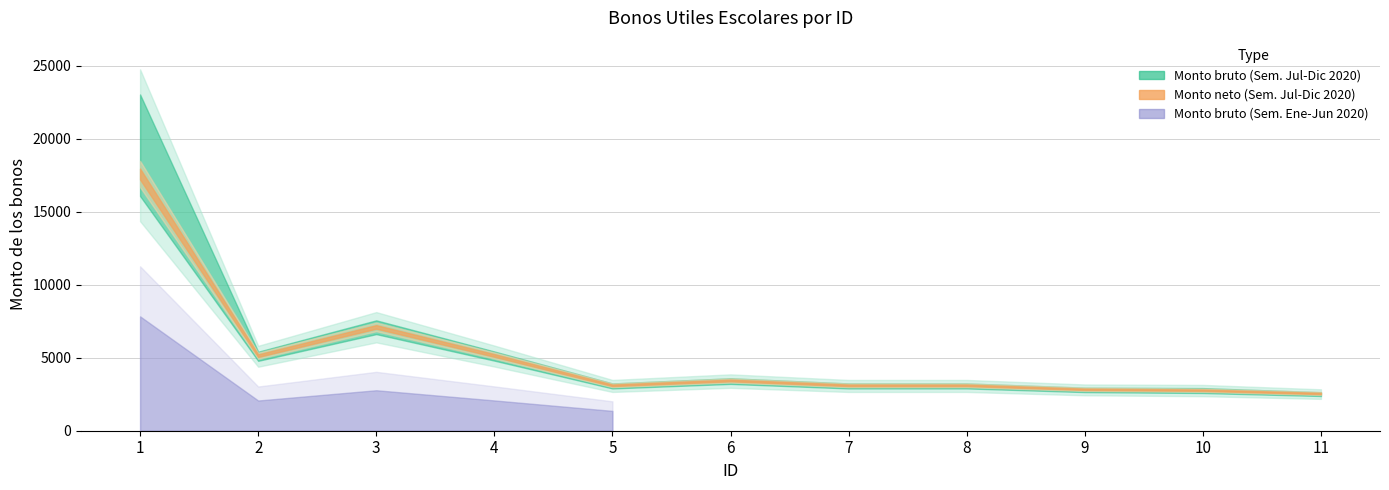

What is the total value across all series at 9?

5593.5